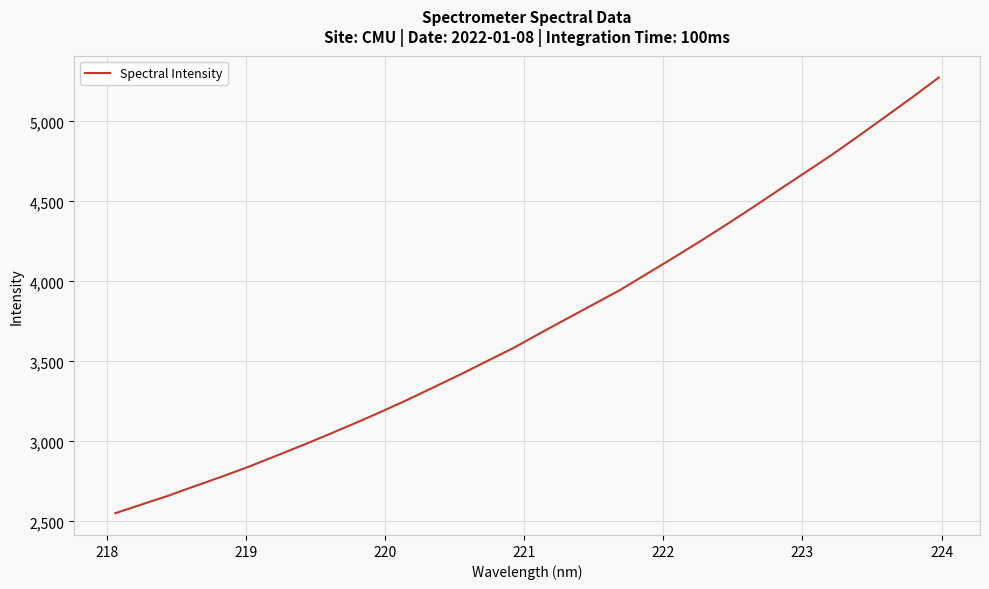

What is the greatest value displayed?

5274.5